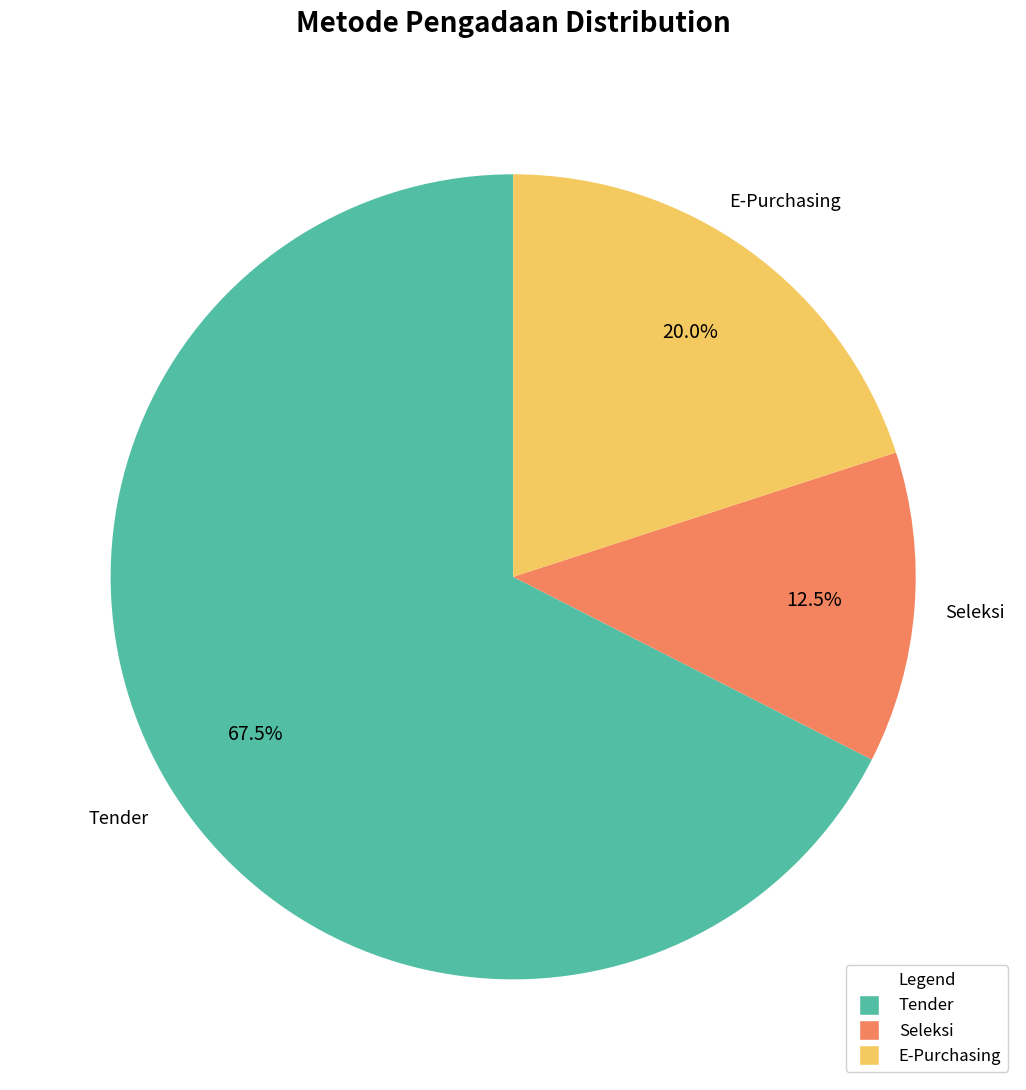

Is there any slice that represents more than half of the pie?

Yes